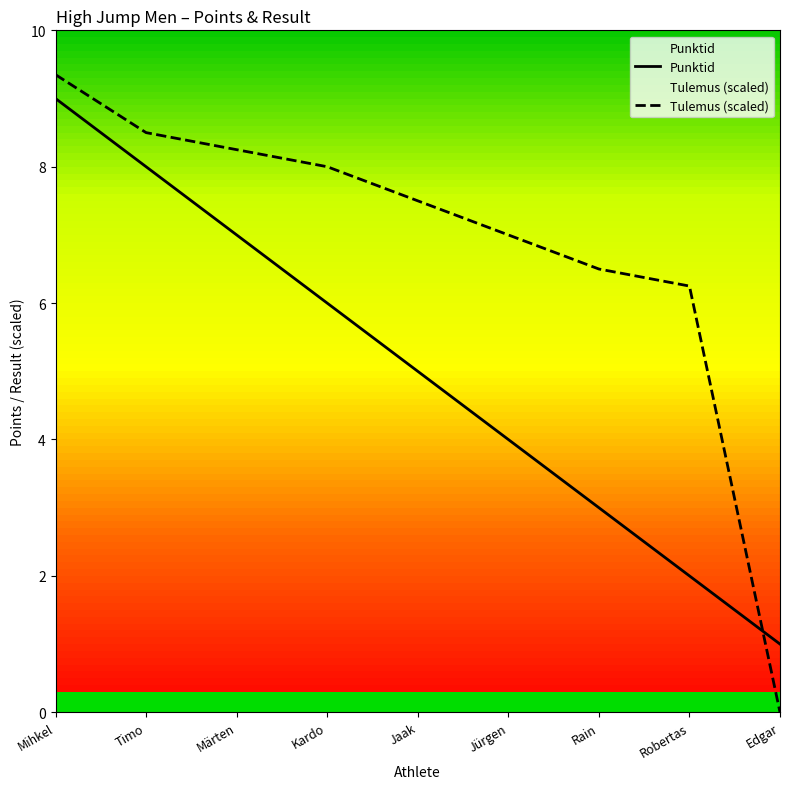

True or false: Tulemus (scaled) has more than 1 points higher than both neighbors.

False